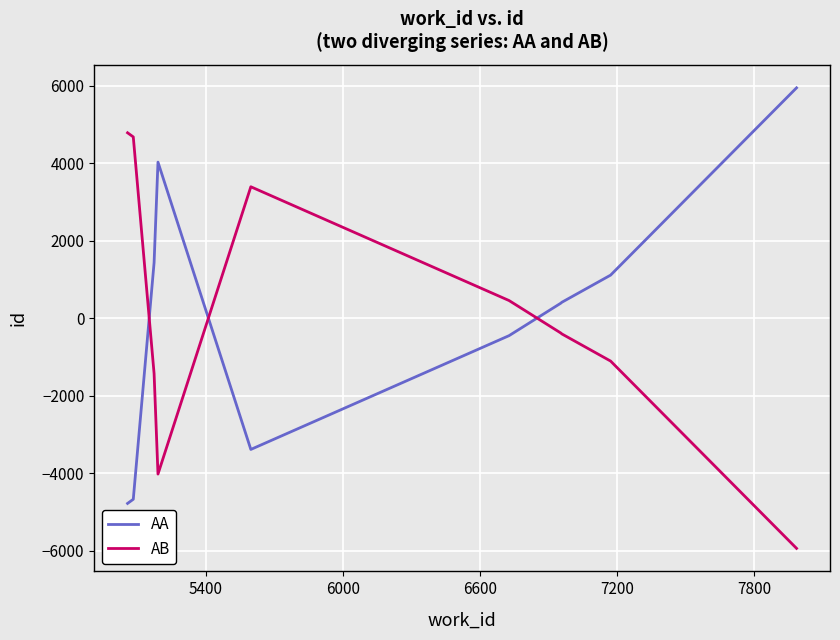

What are all the series names shown in the legend?

AA, AB